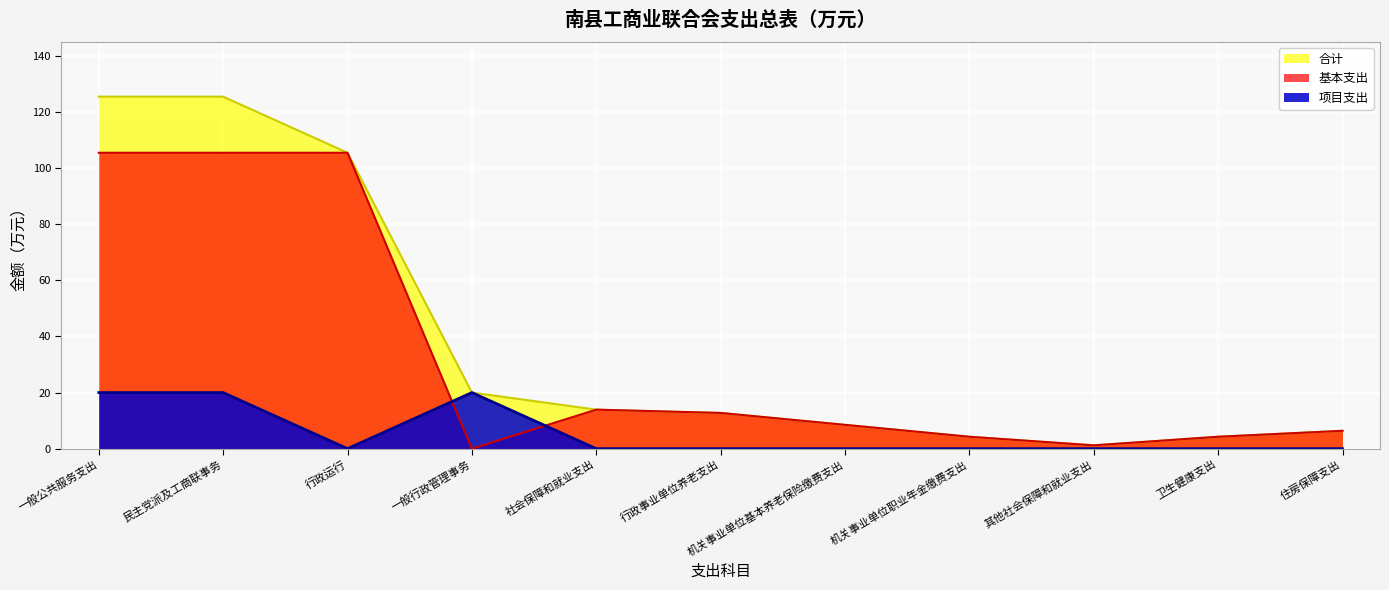

Which series changed the most between 一般公共服务支出 and 机关事业单位基本养老保险缴费支出?

合计